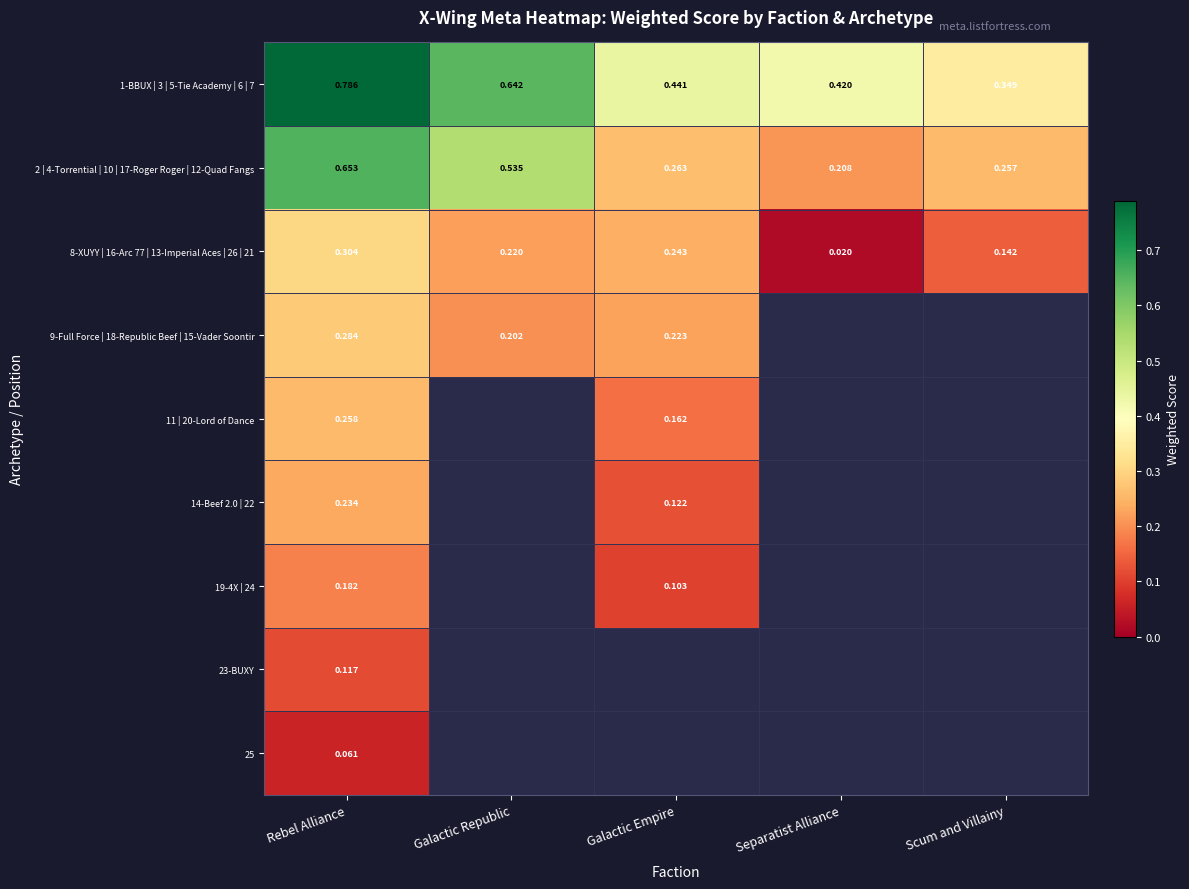

Is the value of 14-Beef 2.0 | 22 at Galactic Empire greater than the value of 1-BBUX | 3 | 5-Tie Academy | 6 | 7 at Separatist Alliance?

No